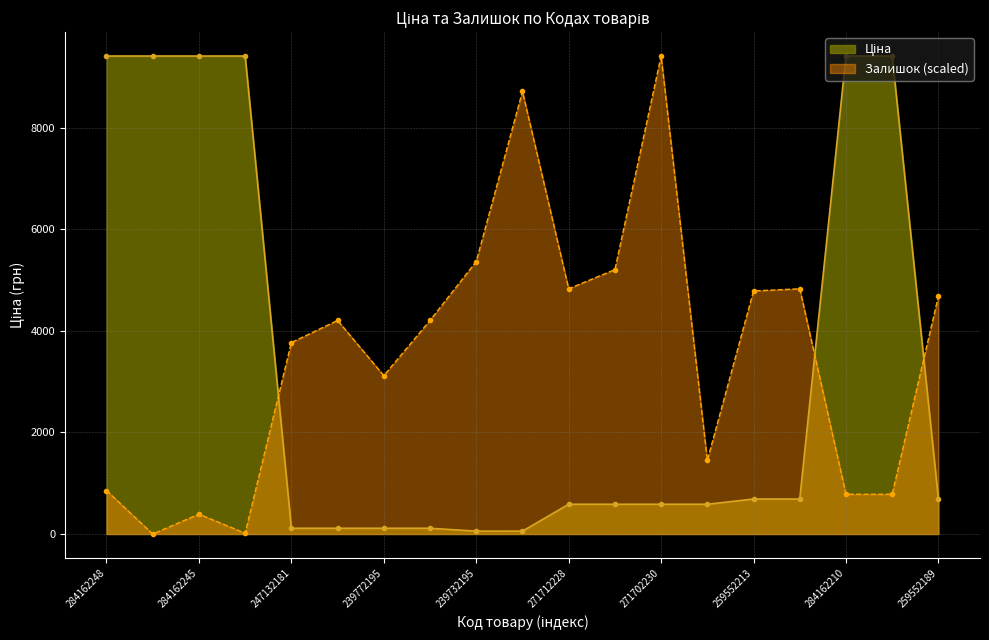

Which series ends up on top after the final intersection of Залишок and Ціна?

Залишок